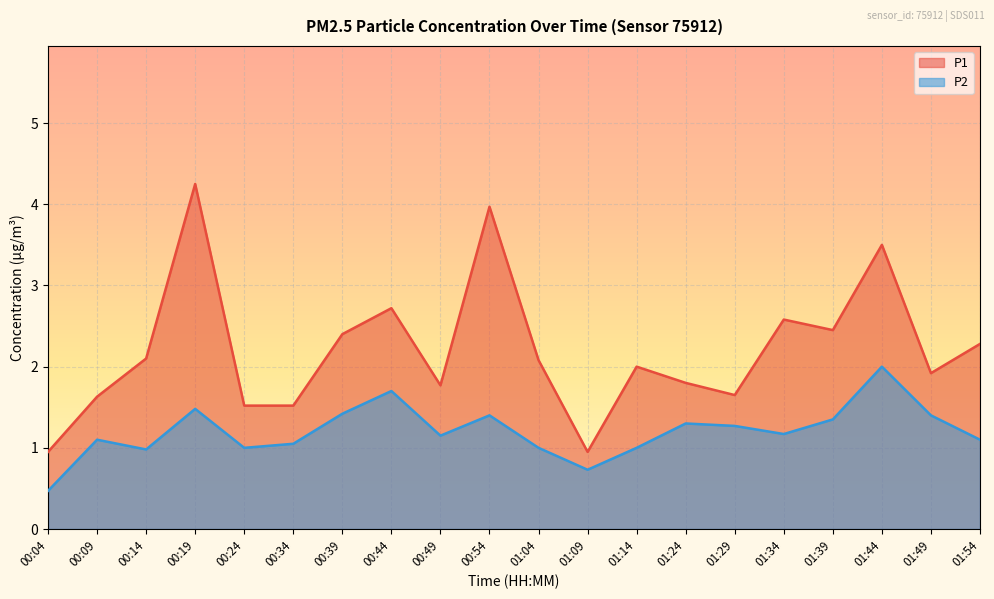

How many lines are shown in the chart?

2